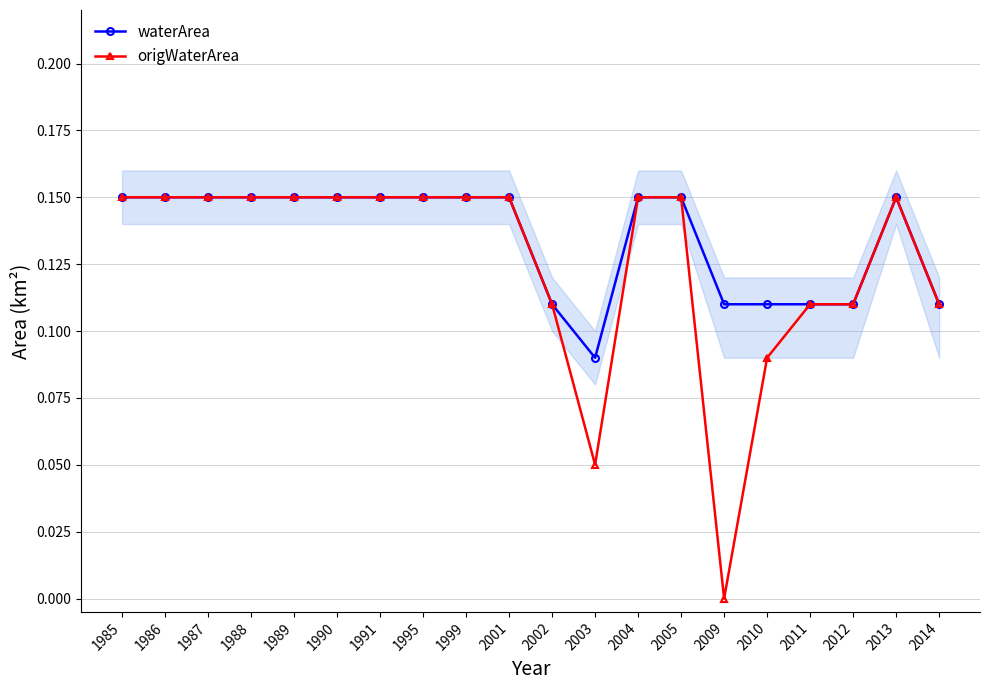

Which category has the lowest value in the waterArea series?

2003